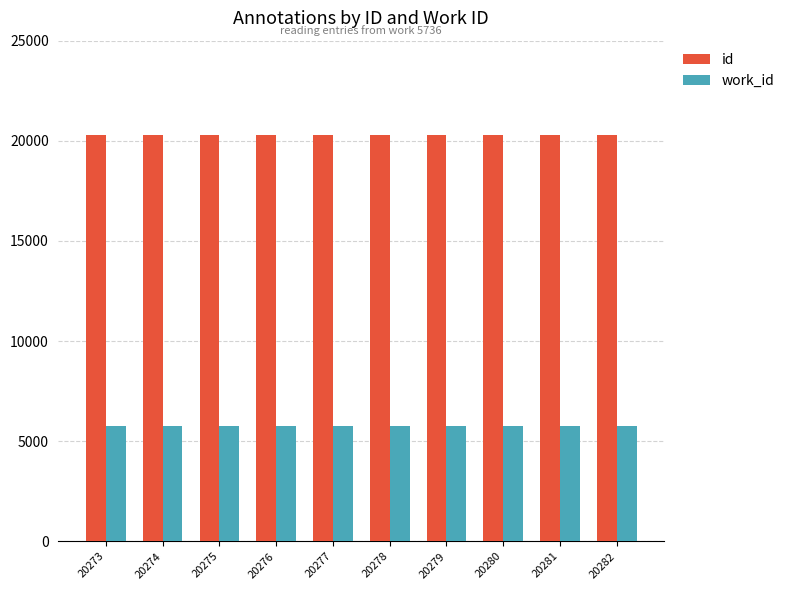

Is it true that work_id equals 5736 at 20276?

True